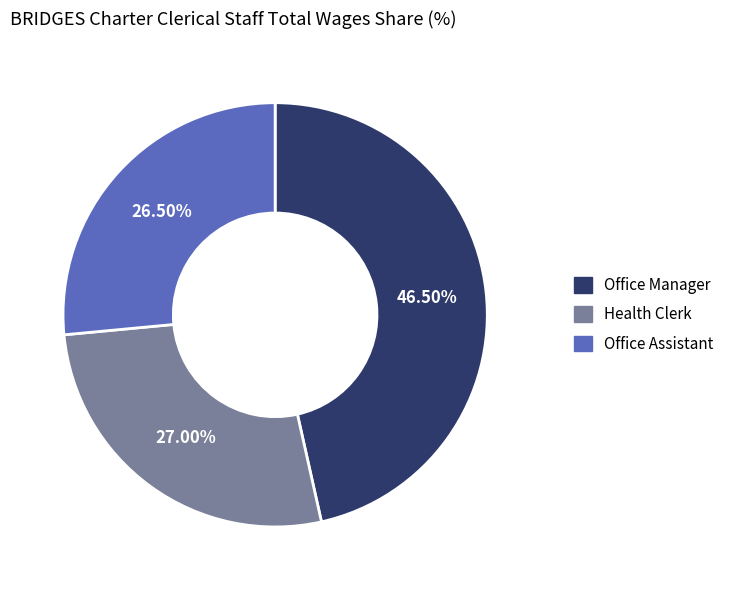

The Office Assistant slice represents 34% of the pie. True or false?

False